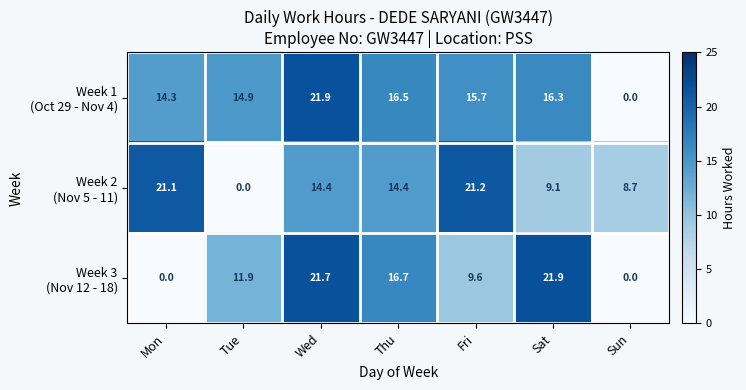

What is the difference between the highest and lowest values at Fri?

11.6